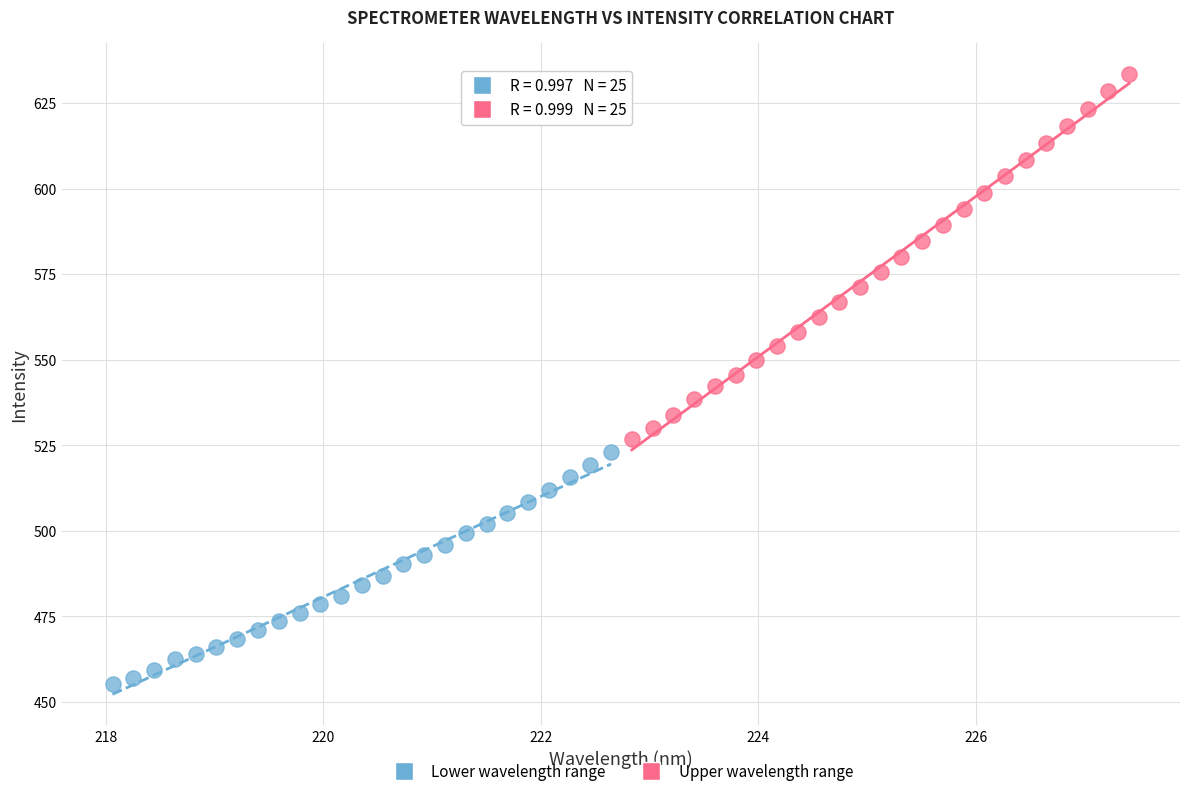

Which series contains the highest Y value?

Upper wavelength range